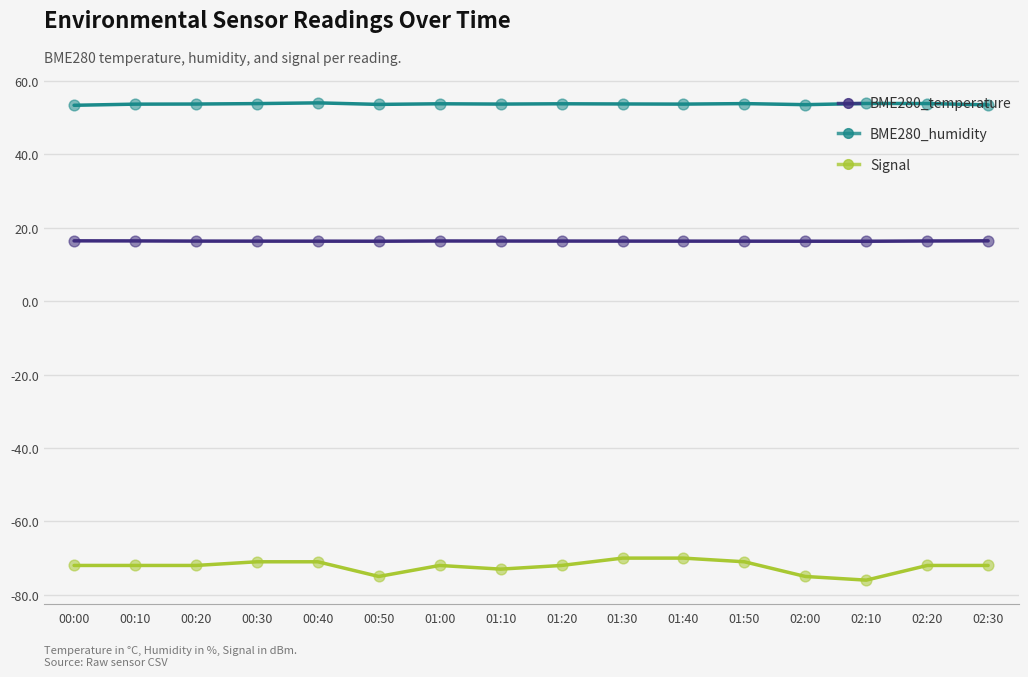

Is the value of Signal at 00:50 greater than the value of BME280_temperature at 01:50?

No